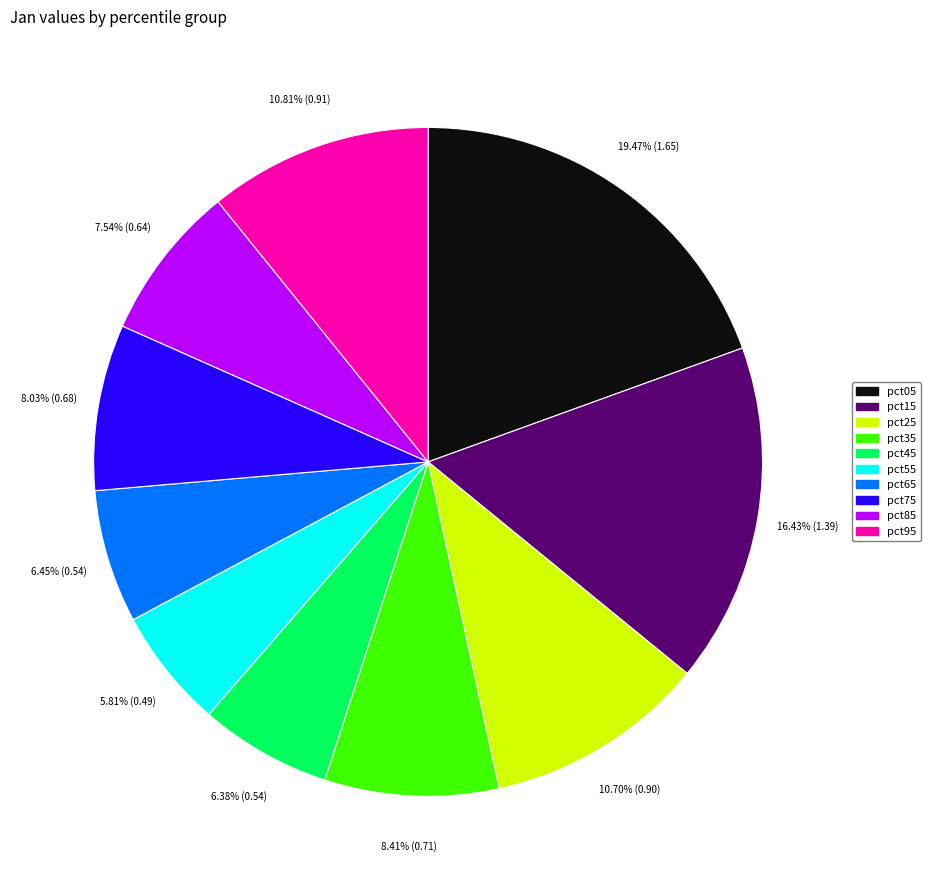

What is the largest slice in the pie chart?

pct05